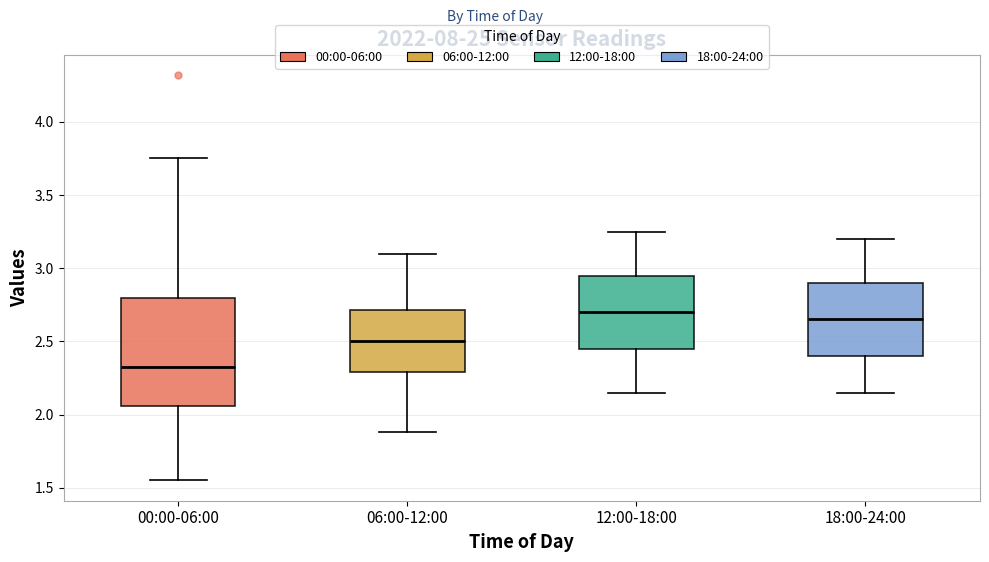

Which box's median line is the lowest?

00:00-06:00